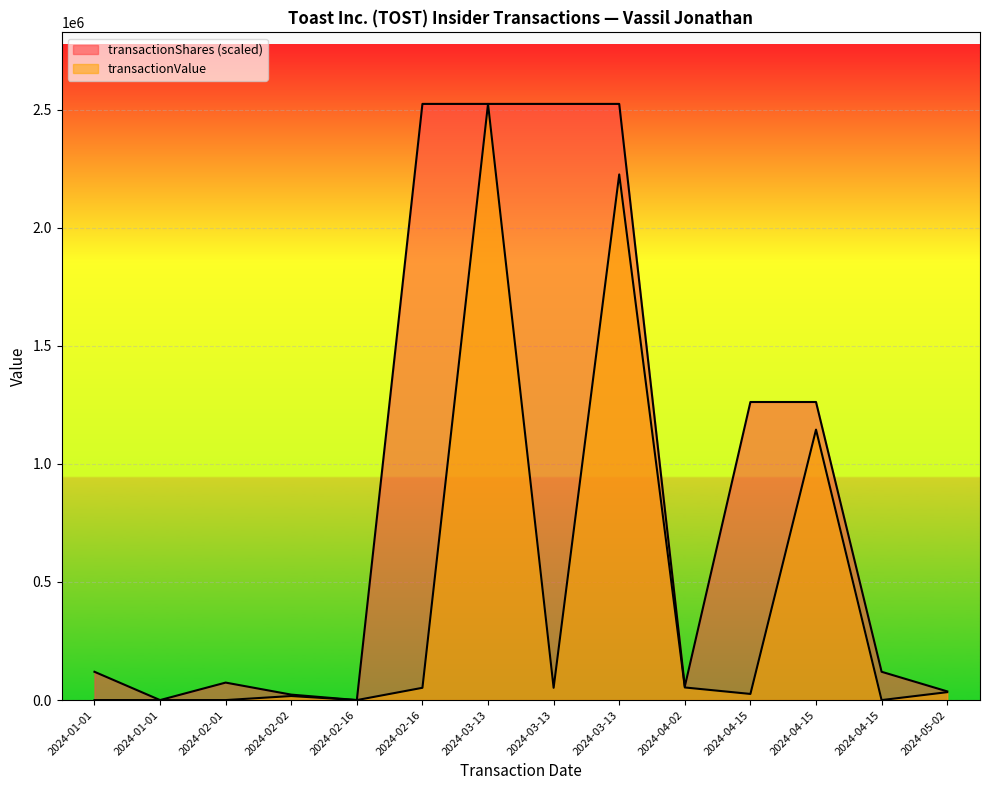

What is the maximum value for transactionShares?

2523900.0